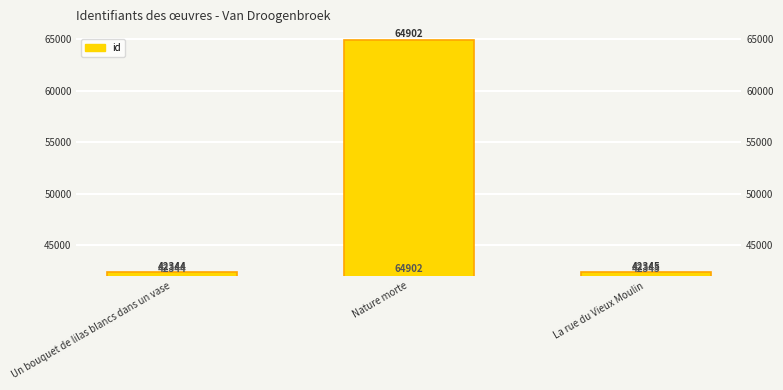

Rank the categories by value from lowest to highest.

Un bouquet de lilas blancs dans un vase, La rue du Vieux Moulin, Nature morte